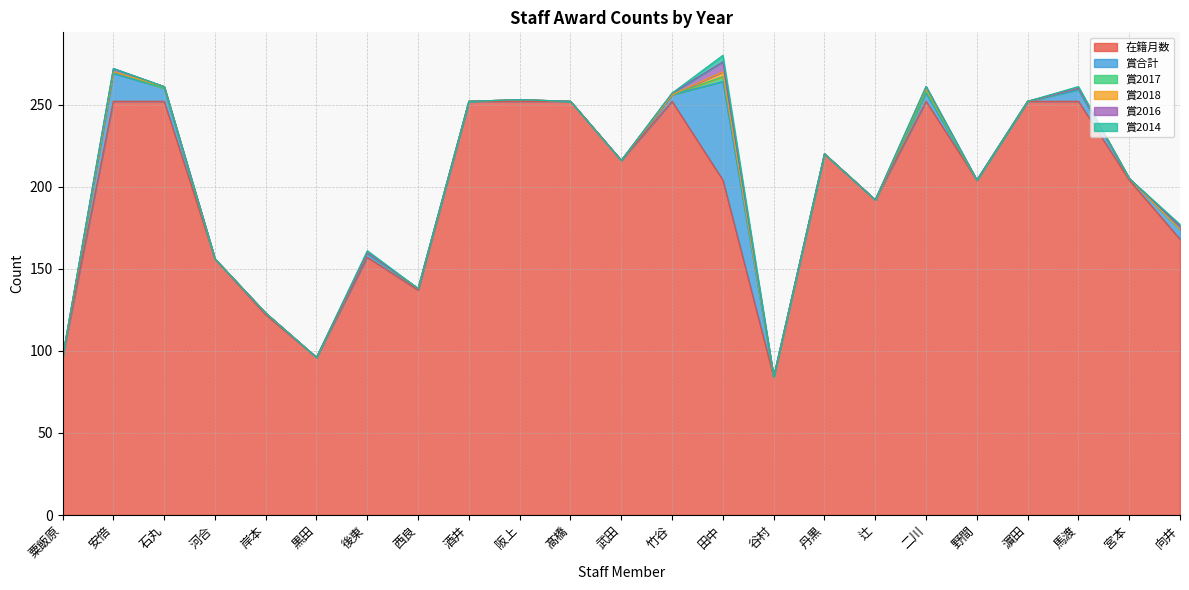

Reading left to right, transcribe all the data shown in this chart.

在籍月数: 96	252	252	156	122	96	157	137	252	252	252	216	252	204	84	220	192	252	204	252	252	204	168
賞合計: 0	17	8	0	1	0	2	1	0	1	0	0	4	60	0	0	0	5	0	0	7	1	6
賞2017: 0	1	0	0	0	0	1	0	0	0	0	0	0	3	0	0	0	1	0	0	1	0	0
賞2018: 0	0	1	0	0	0	0	0	0	0	0	0	0	3	0	0	0	2	0	0	0	0	0
賞2016: 0	2	0	0	0	0	0	0	0	0	0	0	1	6	0	0	0	1	0	0	0	0	2
賞2014: 0	0	0	0	0	0	1	0	0	0	0	0	0	4	0	0	0	0	0	0	1	0	1